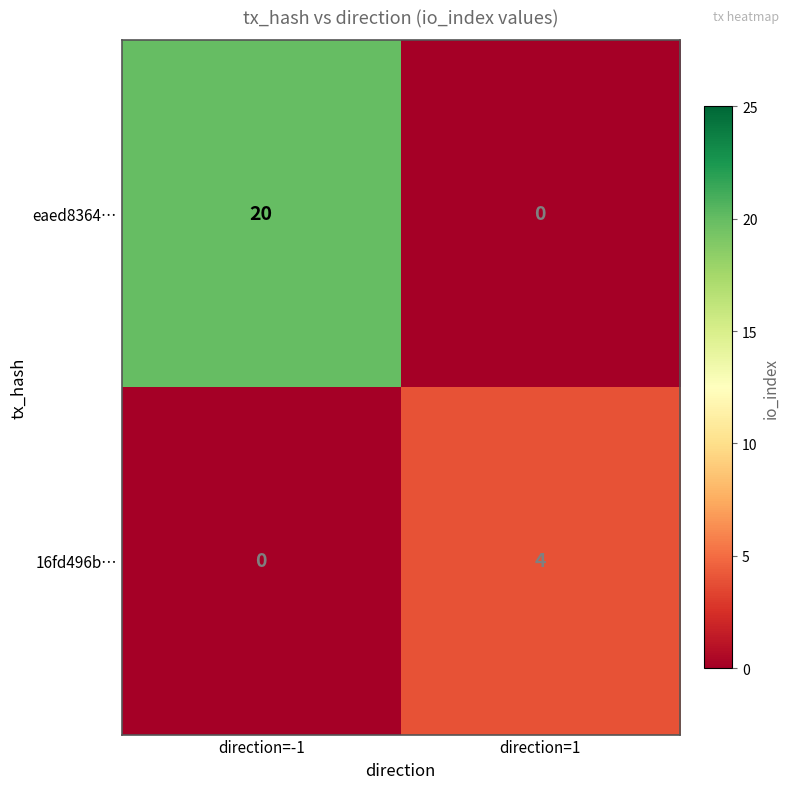

What is the total value across all series at direction=-1?

20